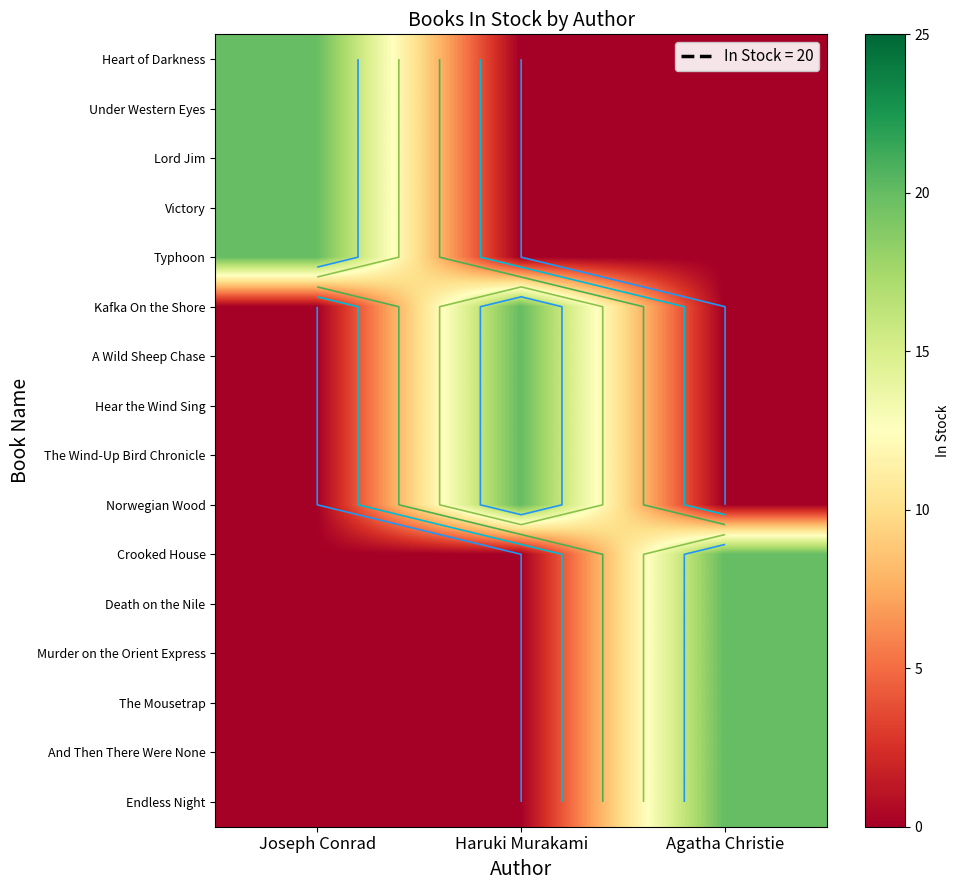

At how many categories does at least one series exceed 1?

3